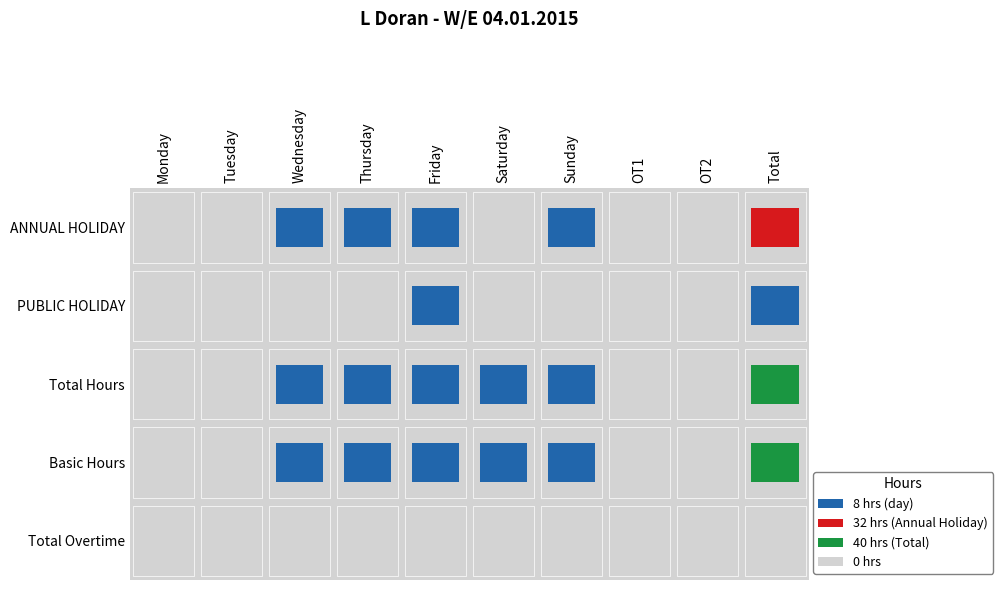

What is the highest value of the Basic Hours series?

40